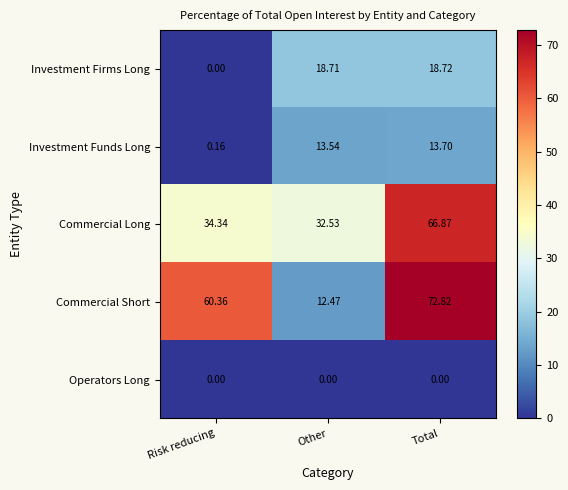

Which series has the largest total across all categories?

Commercial Short